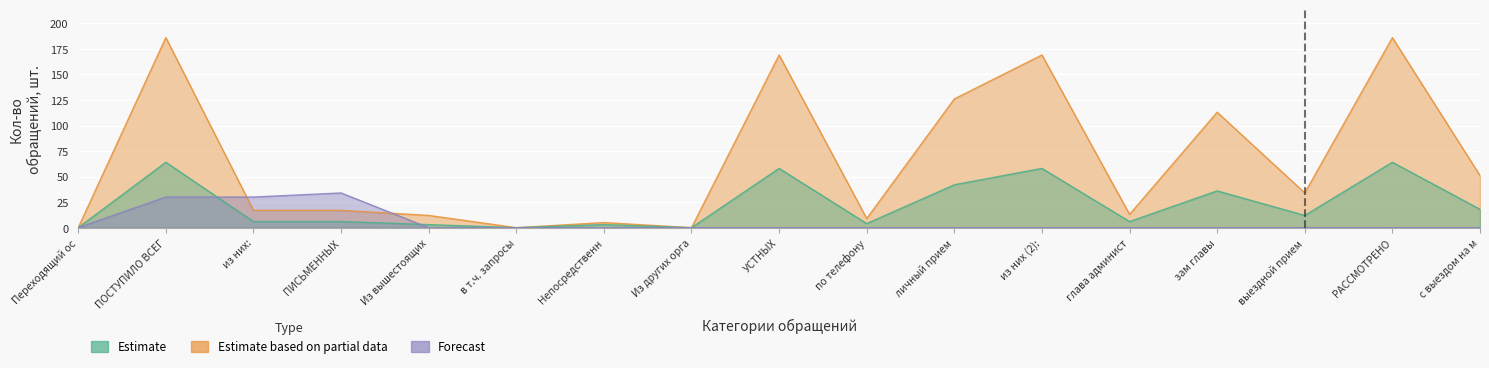

Which series has the largest total across all categories?

Estimate based on partial data